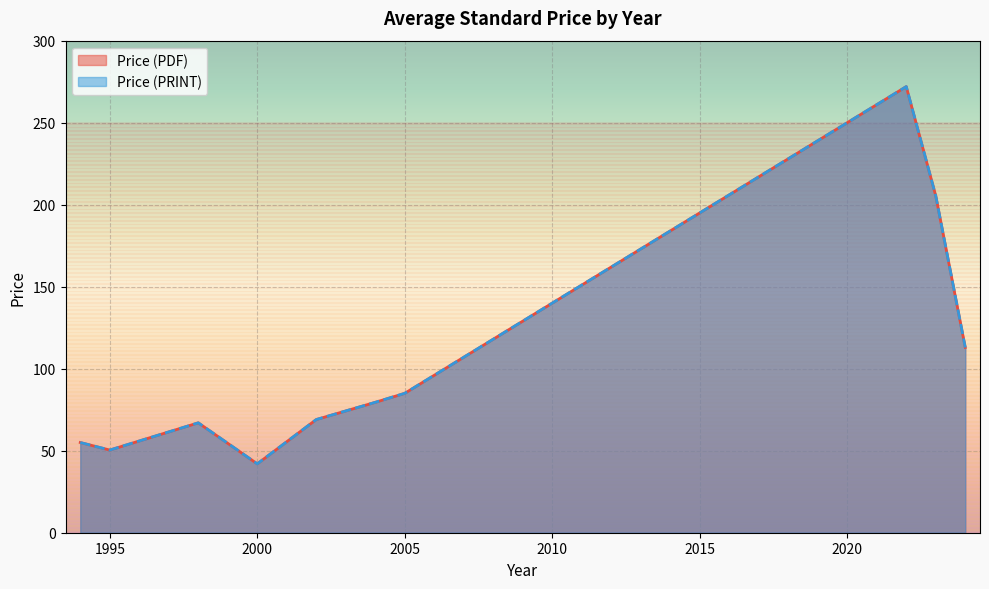

Which series has the widest spread of values?

Price (PDF)